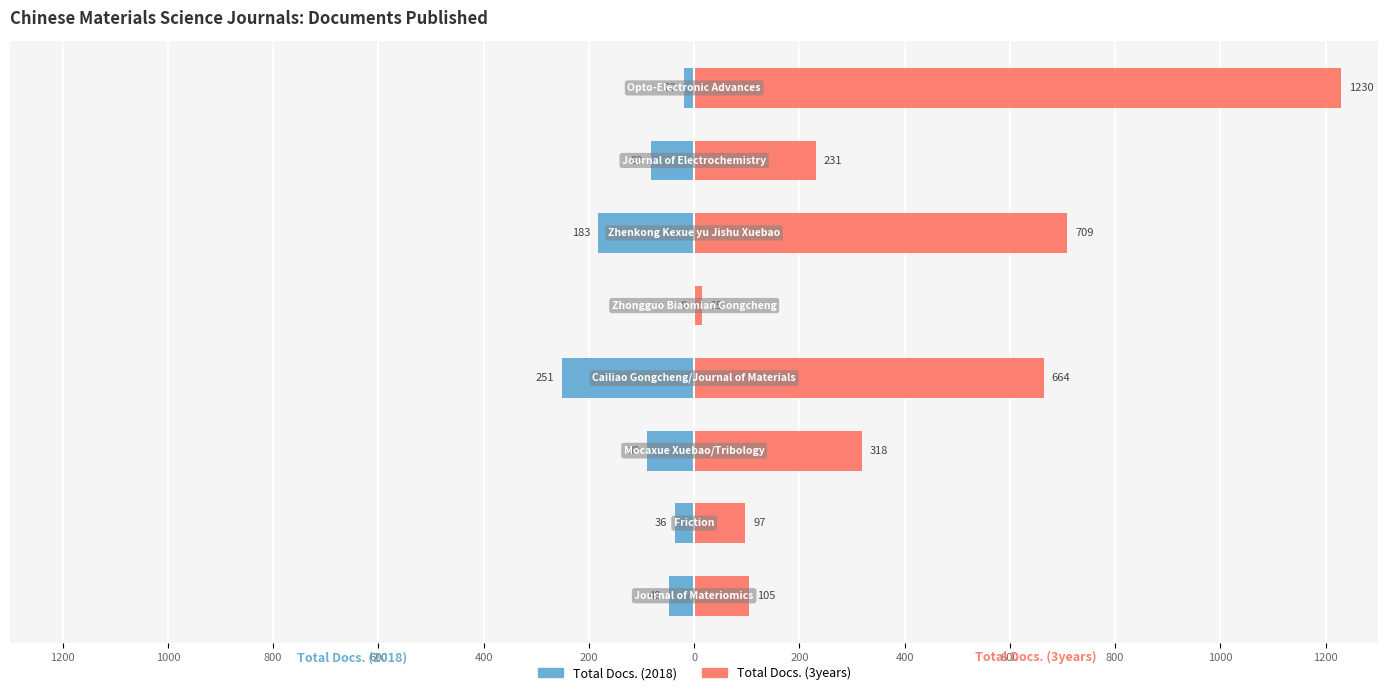

What is the spread (max minus min) of values at 1000?

892